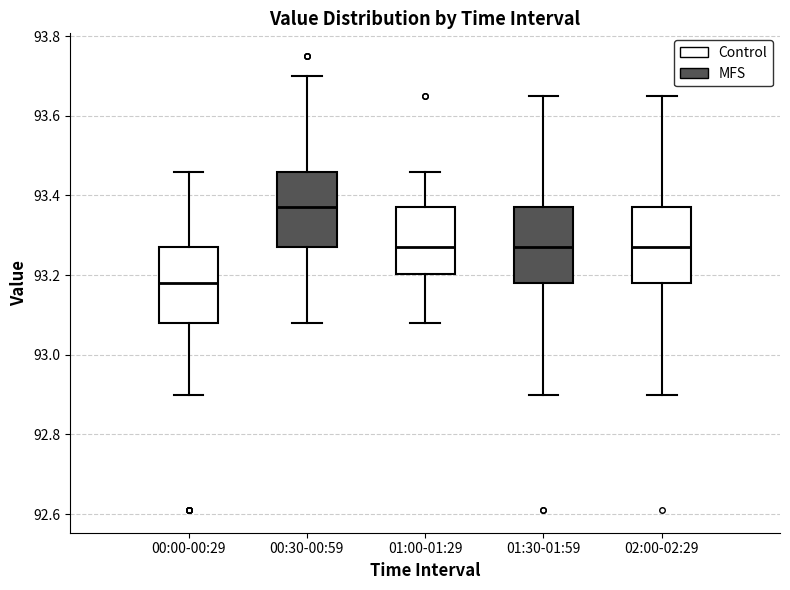

Which box's median line is the highest?

00:30-00:59